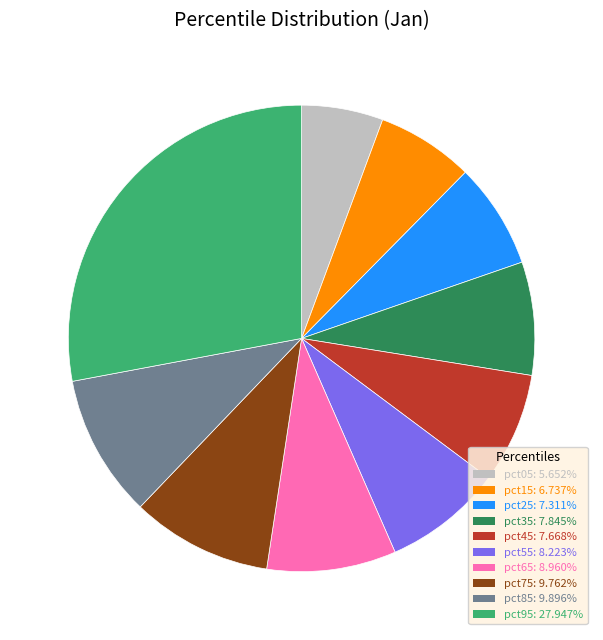

Do pct85 and pct75 together represent more than half of the pie?

No